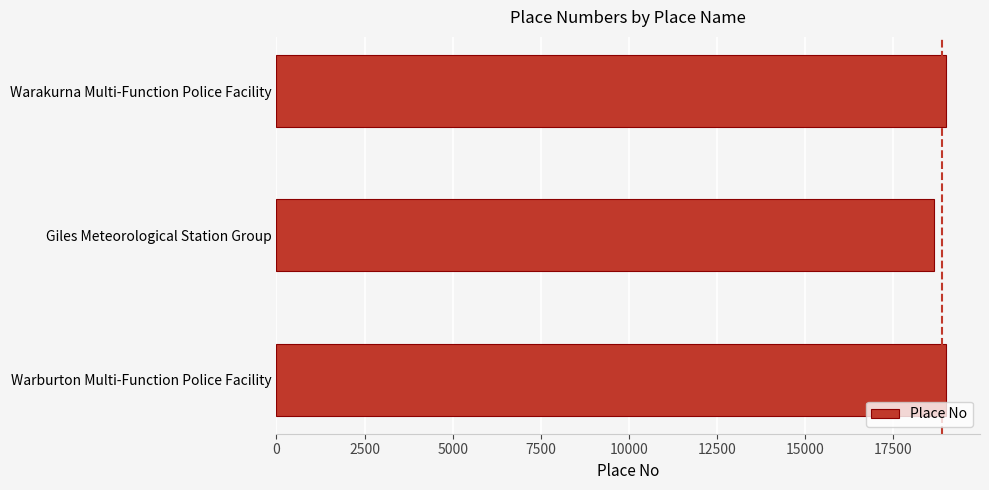

The value at Warburton Multi-Function Police Facility is 19004. True or false?

True